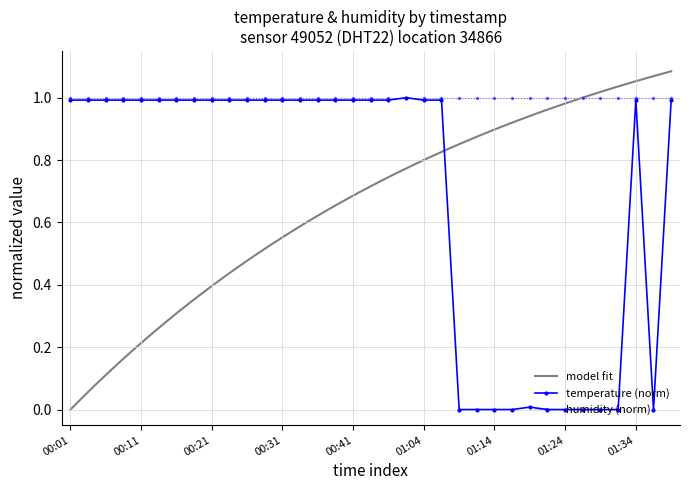

Which category has the lowest value across all series?

01:09